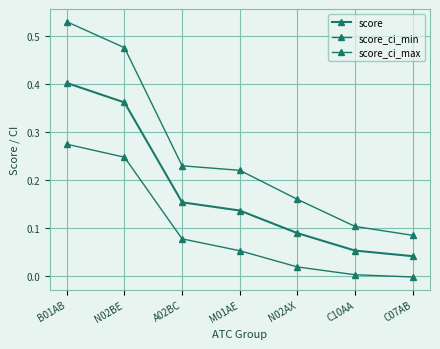

How many lines are shown in the chart?

3